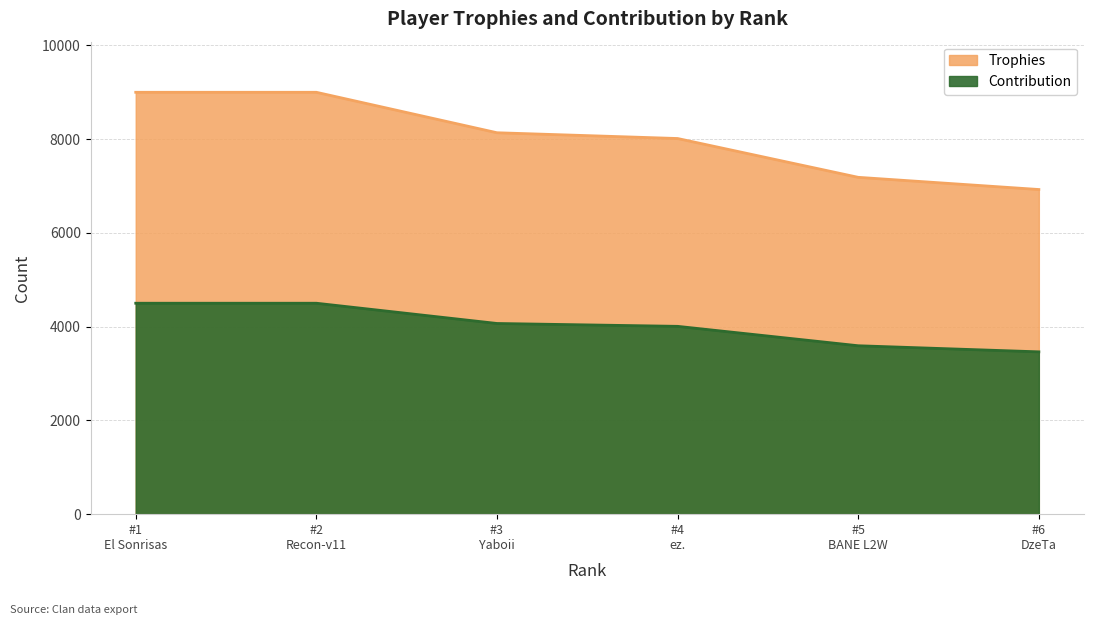

Rank the series at #1 El Sonrisas from highest to lowest value.

Trophies, Contribution